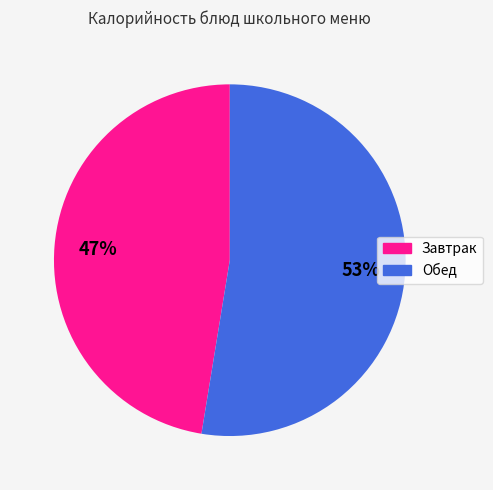

To the nearest percent, what is the average slice percentage?

50%